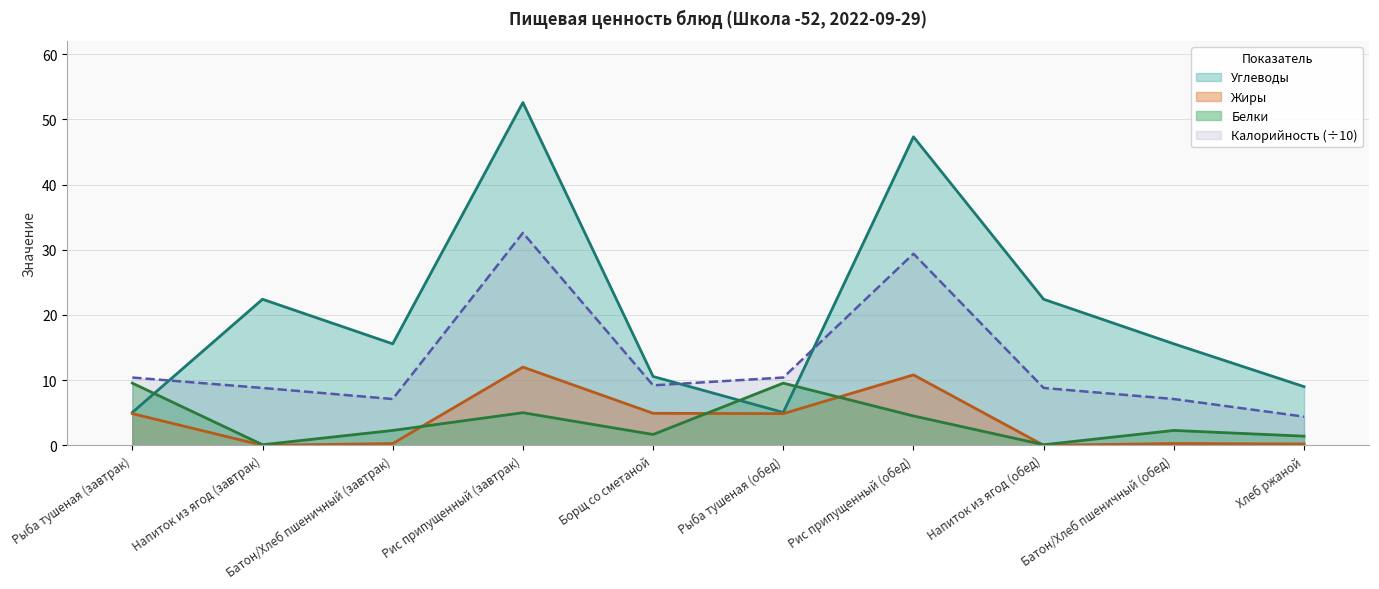

The value of Калорийность at Батон/Хлеб пшеничный (обед) is 4.1. True or false?

False